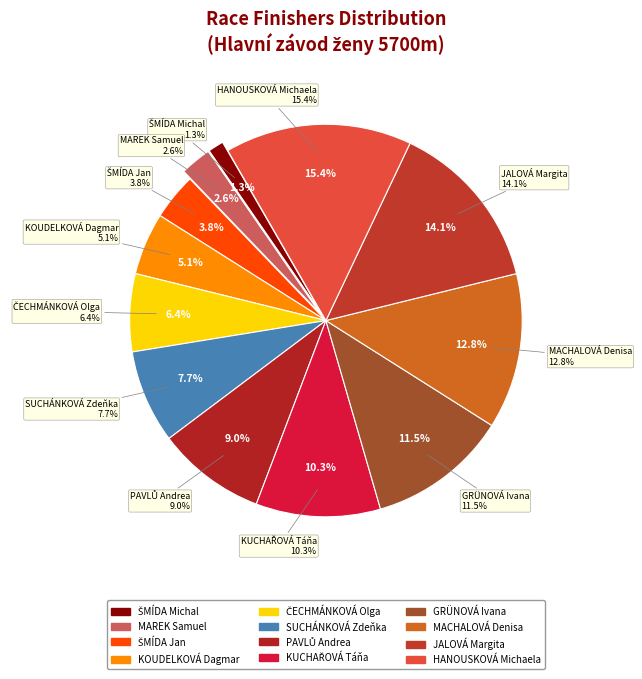

What portion of the pie excludes JALOVÁ Margita?

85.9%